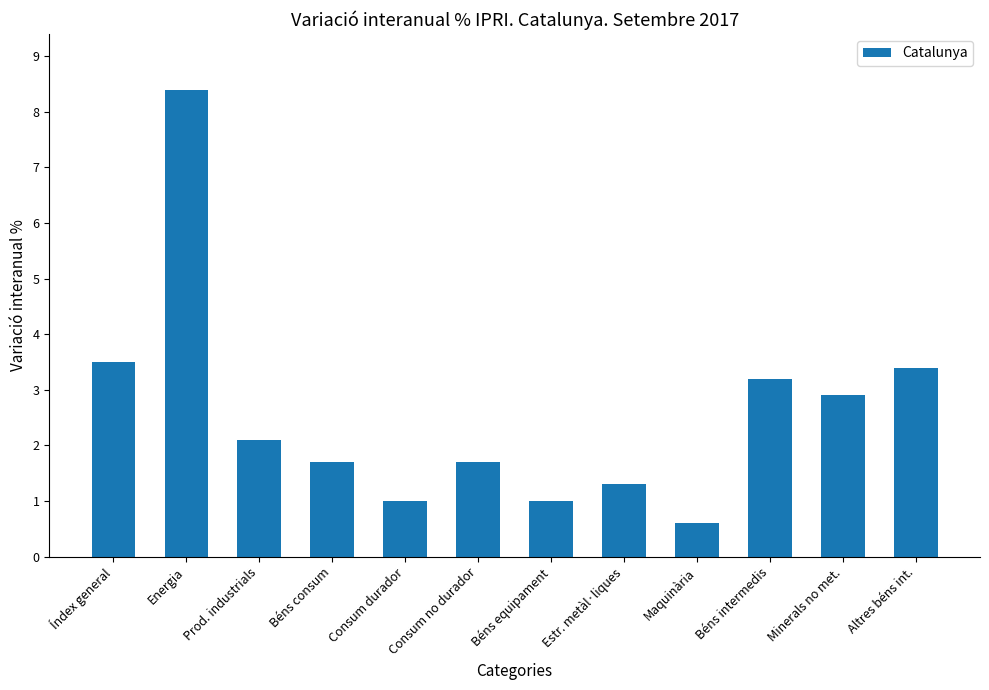

How many distinct data groups are displayed?

1